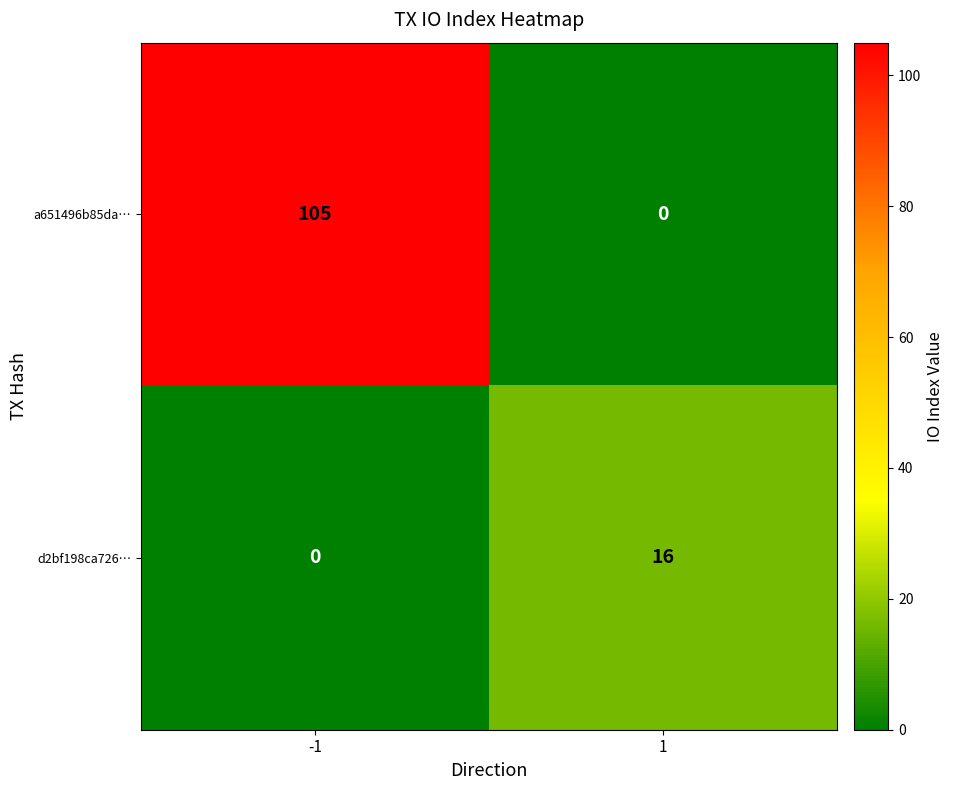

Which series has the widest spread of values?

a651496b85da…